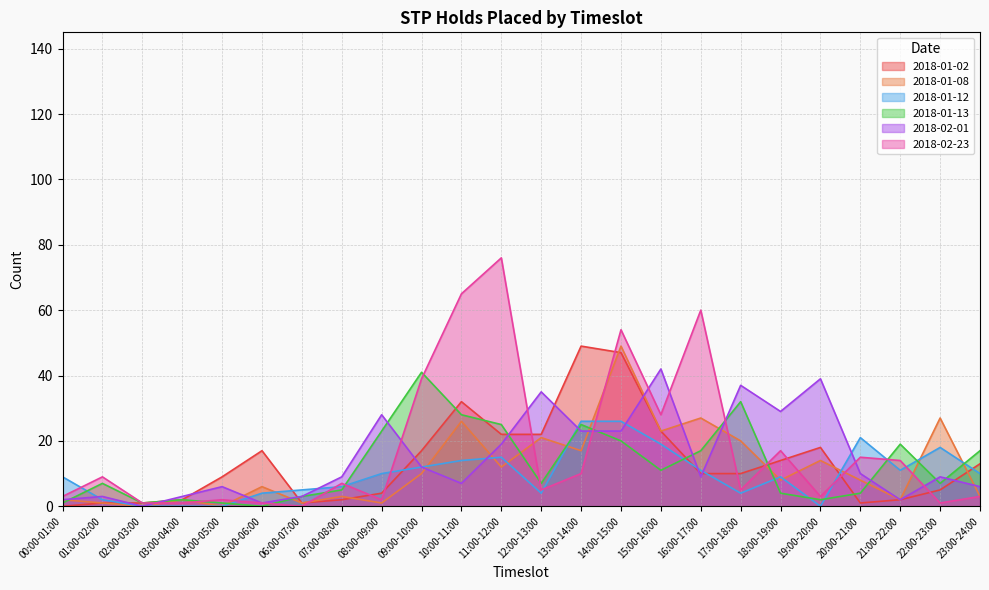

In 2018-01-08, how many points are lower than both neighbors (excluding endpoints)?

9